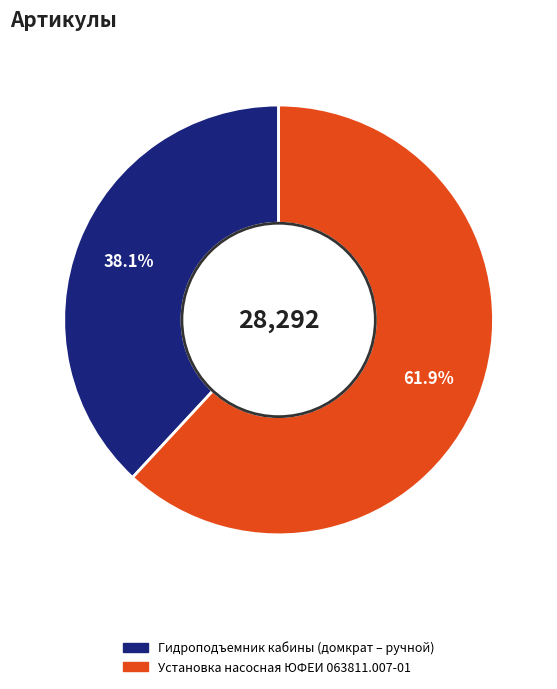

To the nearest percent, what is the combined percentage of Гидроподъемник кабины (домкрат – ручной) and Установка насосная ЮФЕИ 063811.007-01?

100%